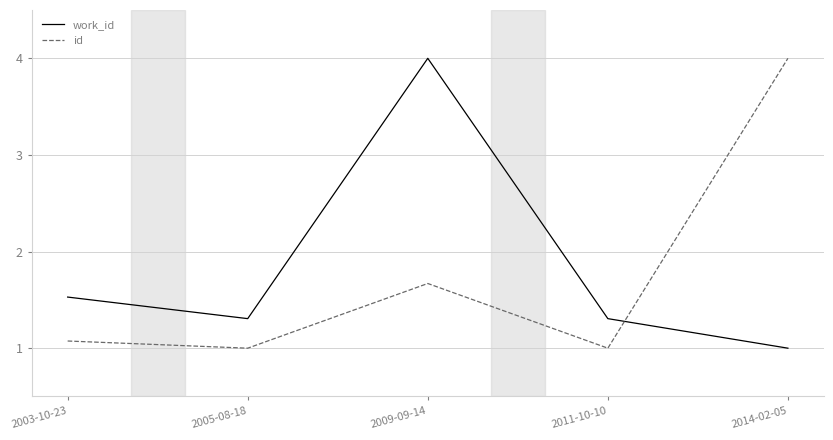

At which label does work_id reach its minimum?

2014-02-05